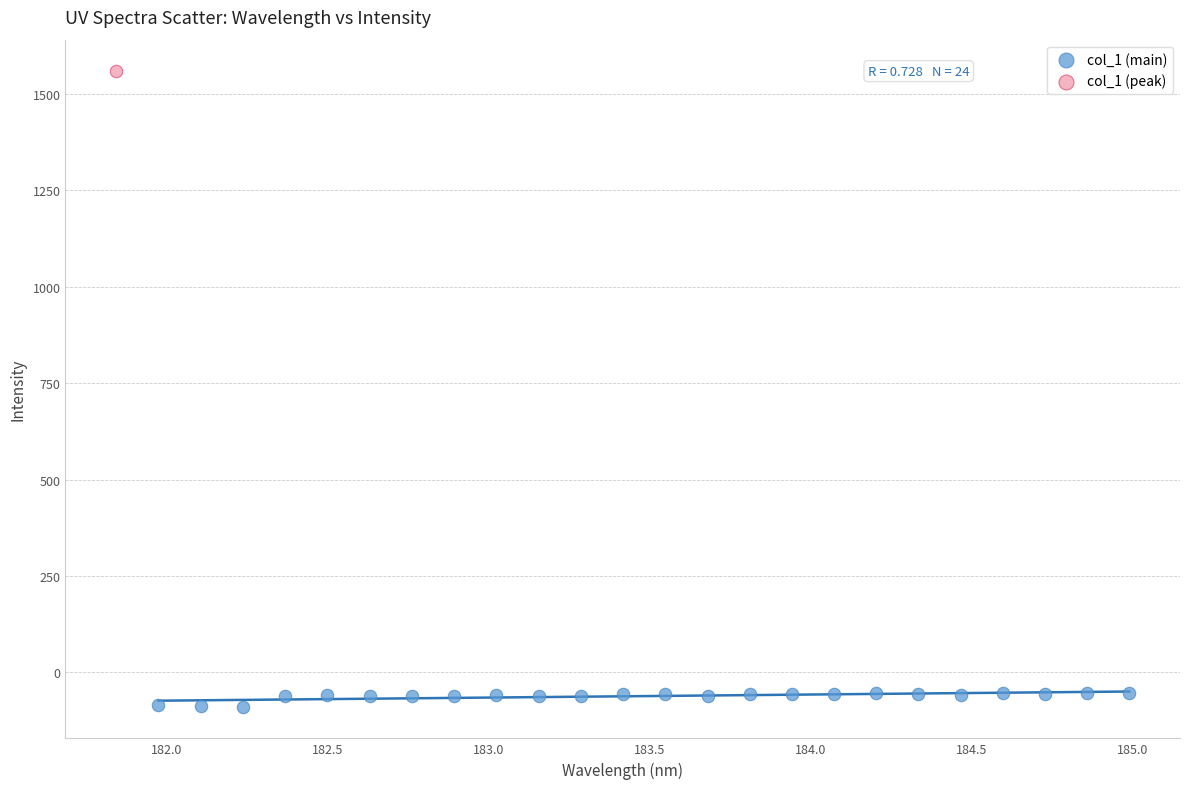

What are all the series names shown in the legend?

col_1 (main), col_1 (peak)